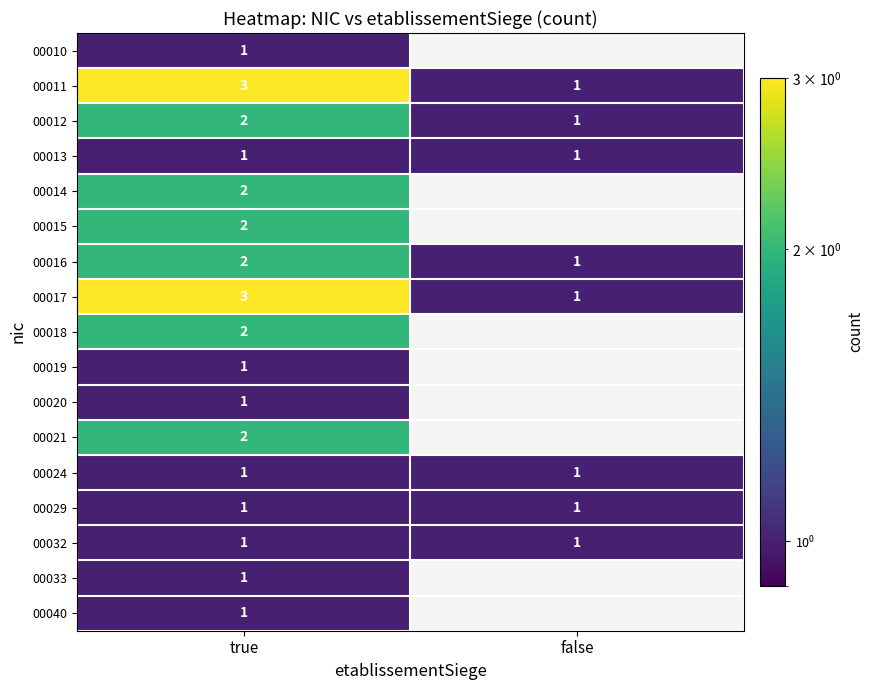

The 00016 series shows 2 at true. True or false?

True